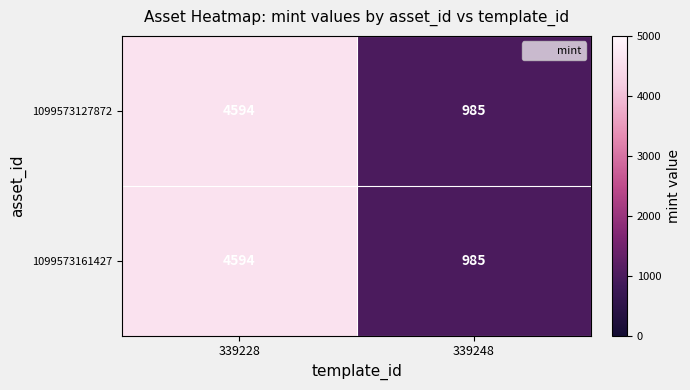

Is it true that 1099573127872 equals 4594 at 339228?

True